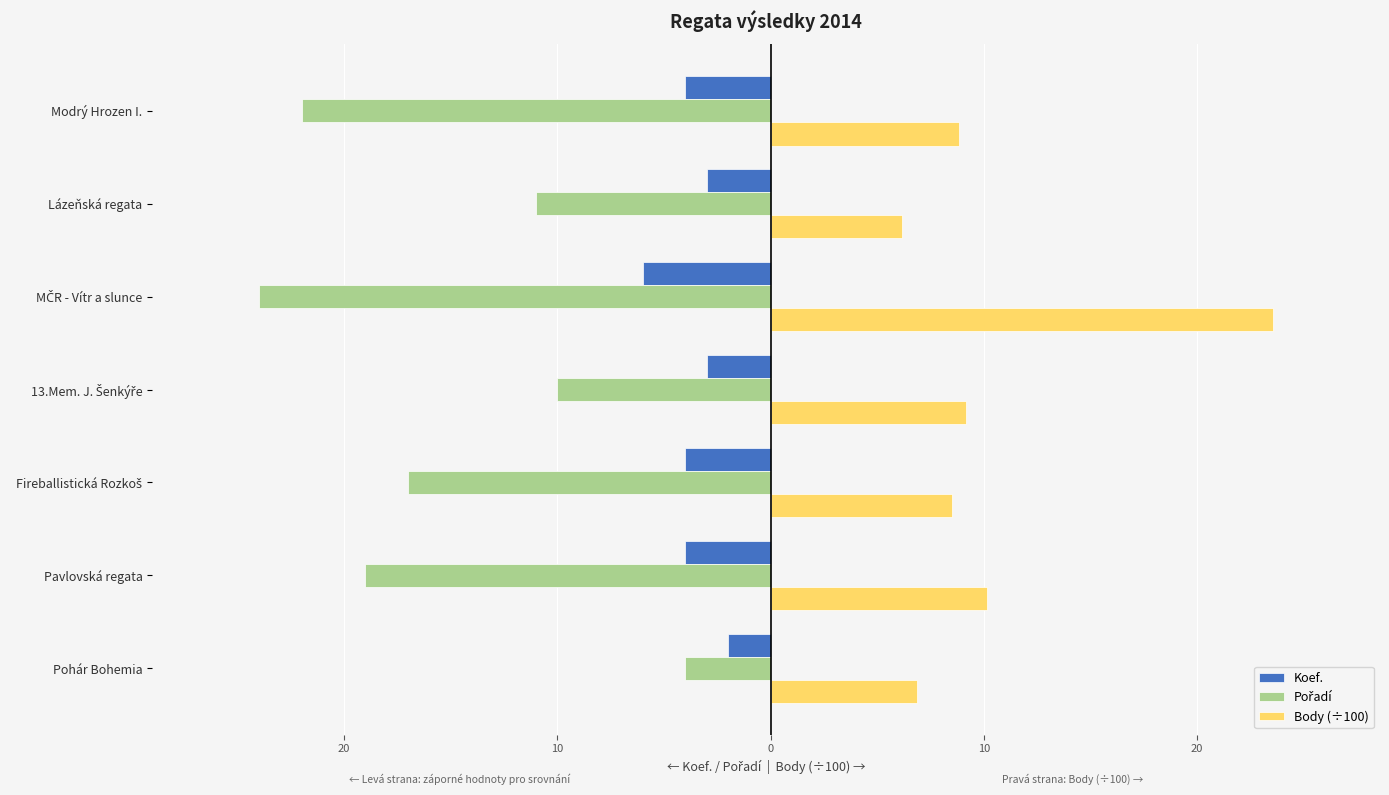

What are all the series names shown in the legend?

Koef., Pořadí, Body (÷100)